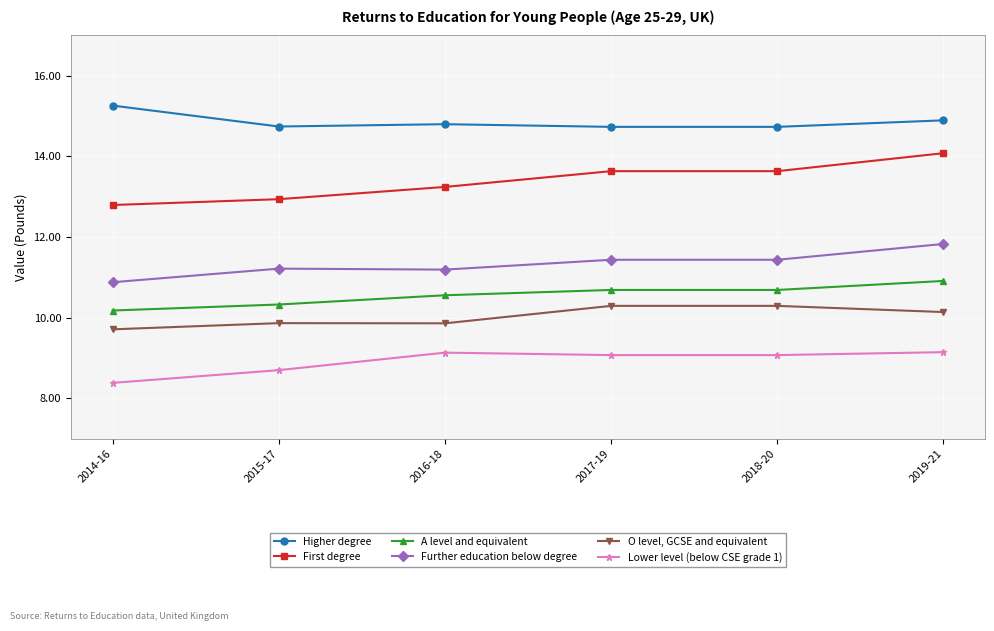

At which label does Further education below degree first exceed 11?

2015-17